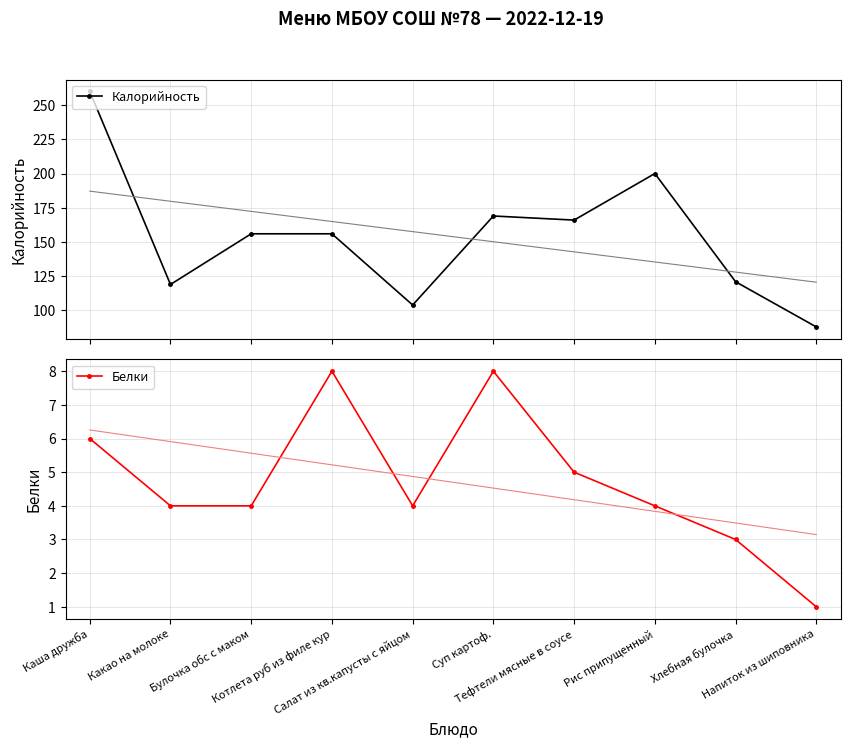

At which label is Калорийность closest to 174?

Суп картоф.